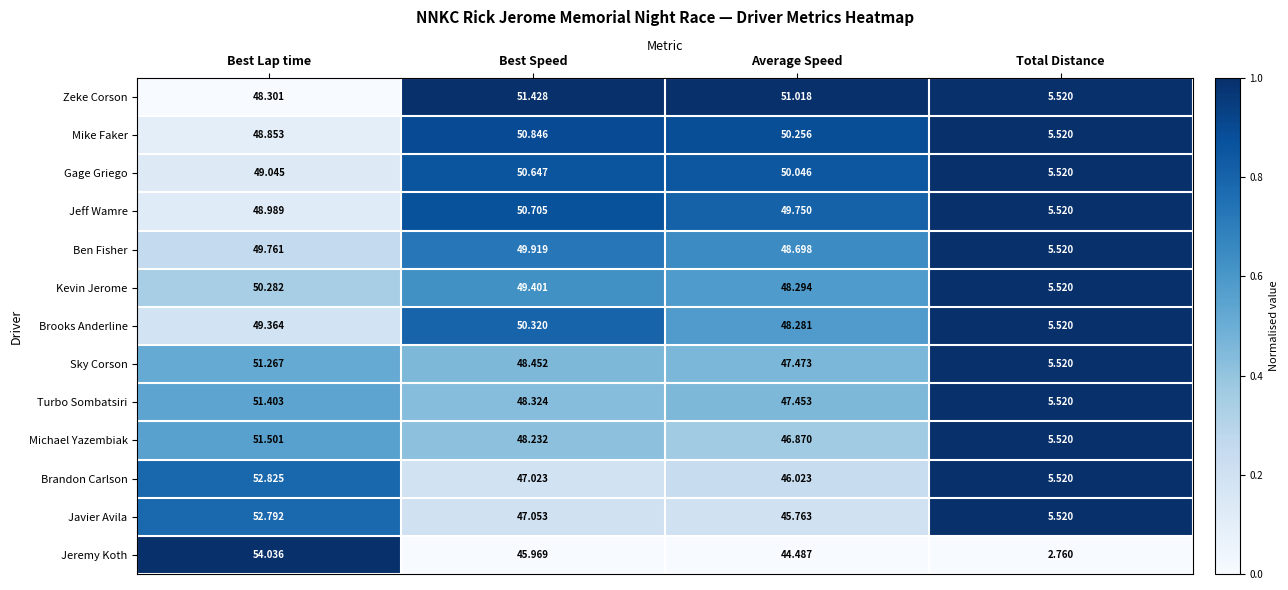

Which label corresponds to the smallest value in the chart?

Total Distance